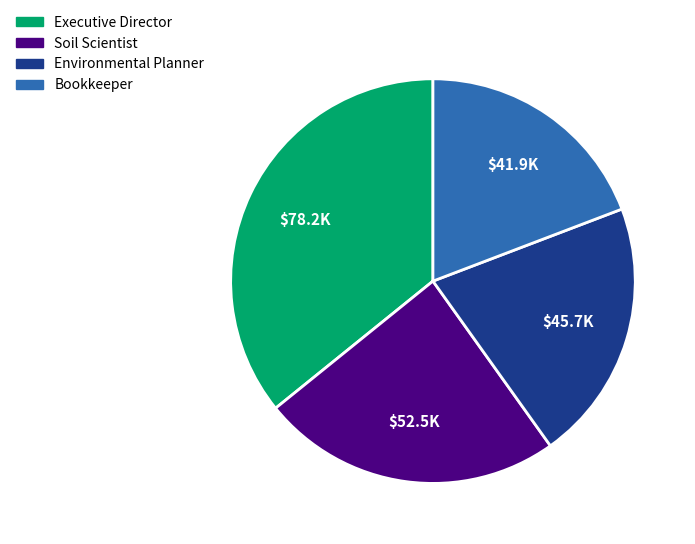

How many segments does this pie chart have?

4